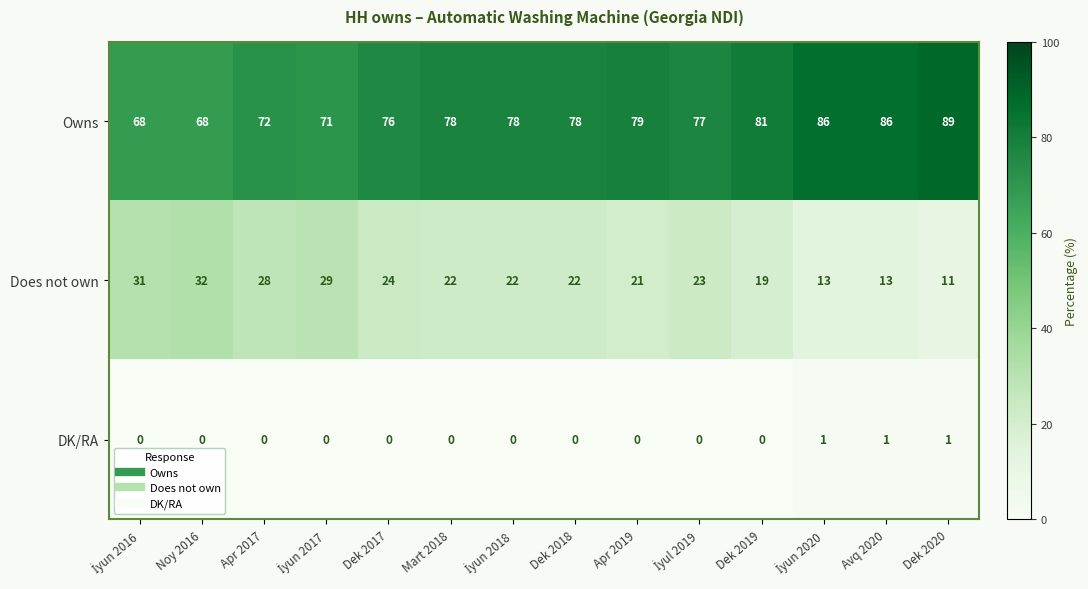

List the series in order of their peak value, lowest first.

DK/RA, Does not own, Owns